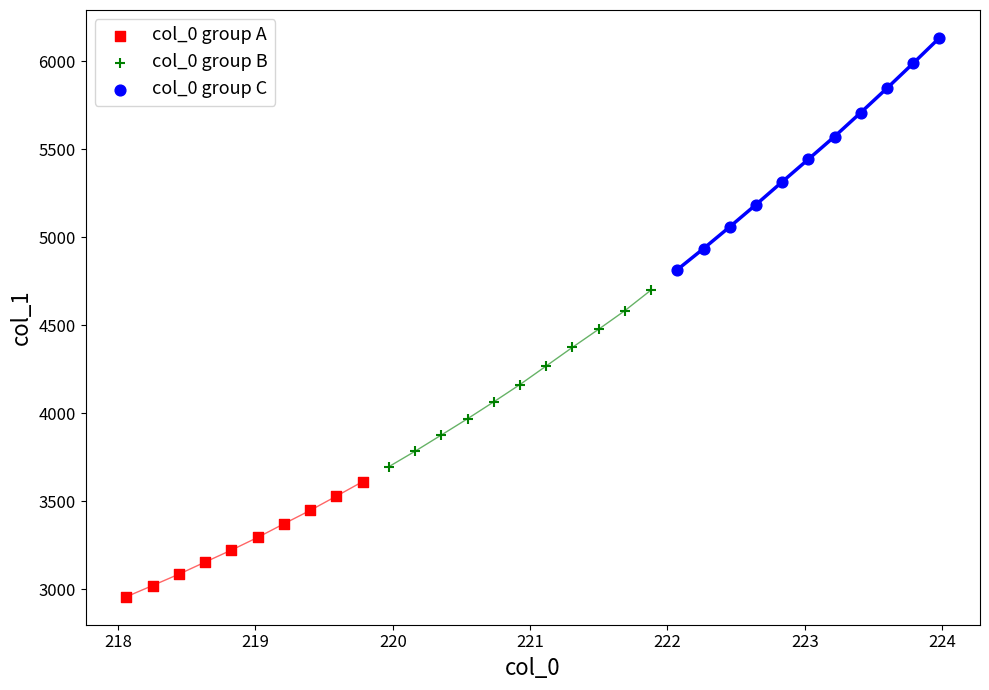

Which series has the largest Y range (max minus min)?

col_0 group C